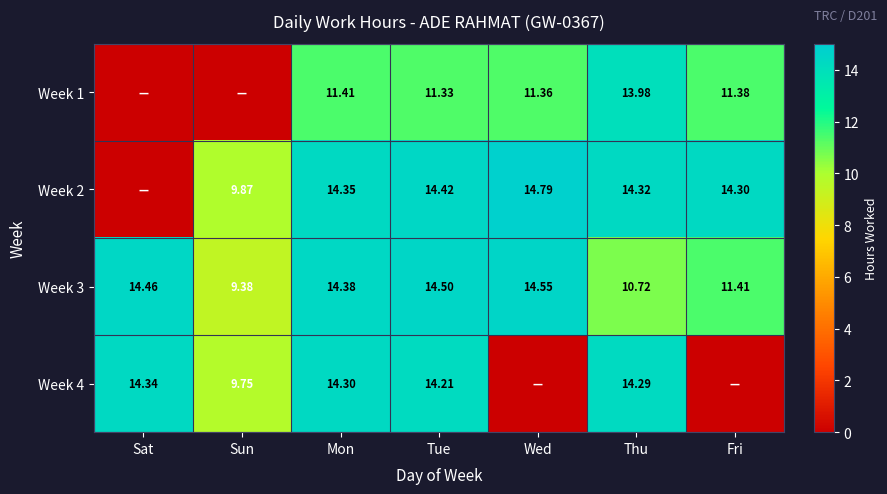

How many data points in Week 3 are less than 14?

3